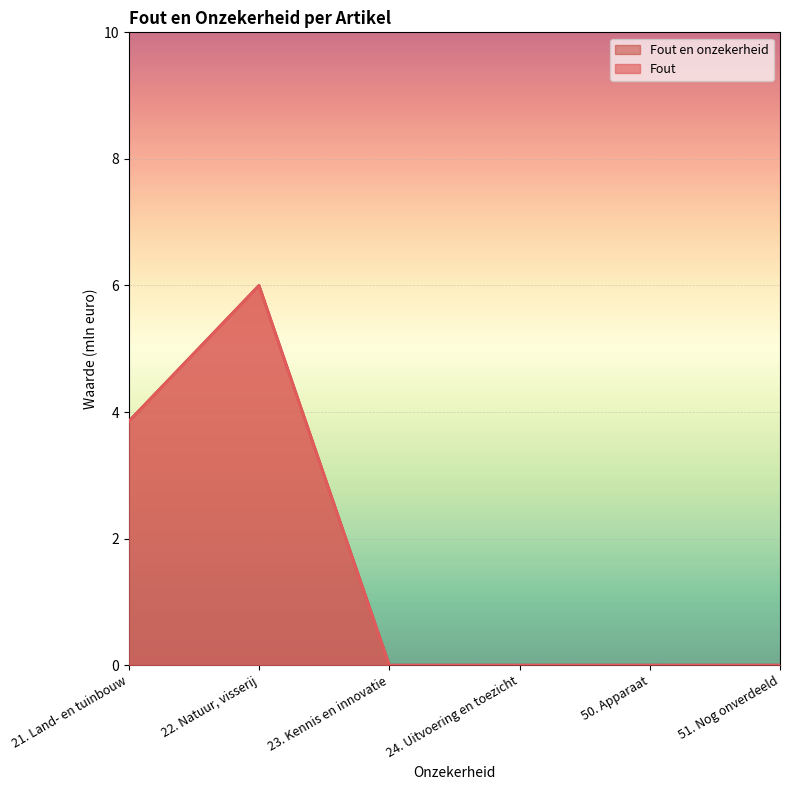

At which category does the chart reach its peak across all series?

22. Natuur, visserij